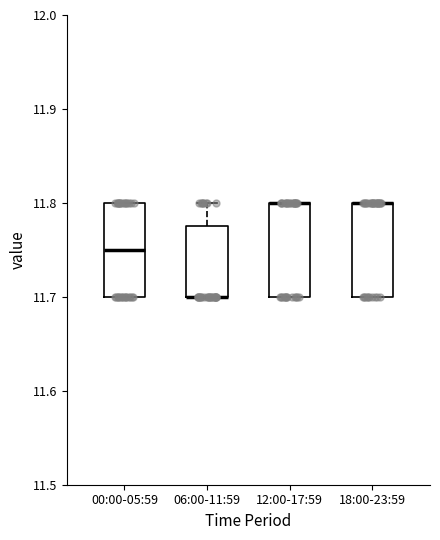

Where is the lower edge of the box for 06:00-11:59 on the y-axis? The values are not printed on the chart, so give them approximately, as read against the axis.

11.70